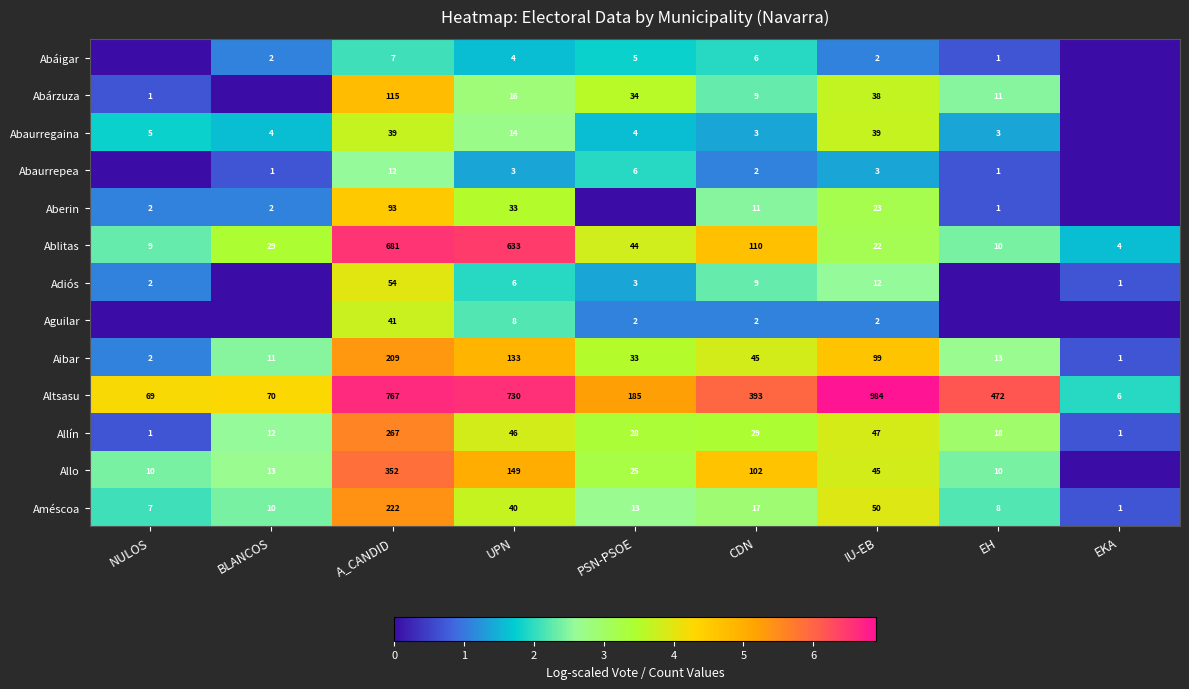

True or false: Adiós has a value of 1.5 at CDN.

False